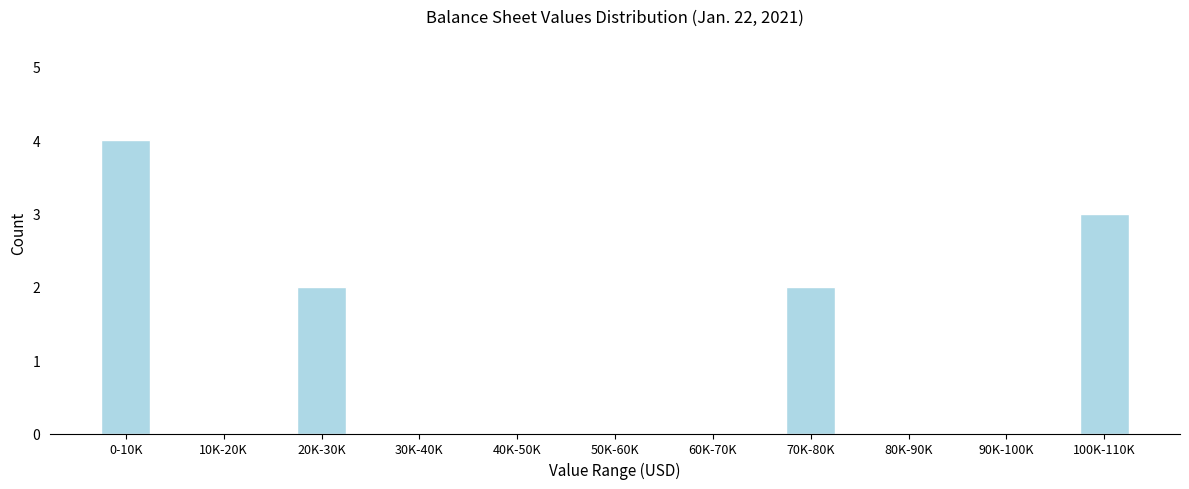

Reading right to left, transcribe all the data shown in this chart.

100K-110K=3	90K-100K=0	80K-90K=0	70K-80K=2	60K-70K=0	50K-60K=0	40K-50K=0	30K-40K=0	20K-30K=2	10K-20K=0	0-10K=4